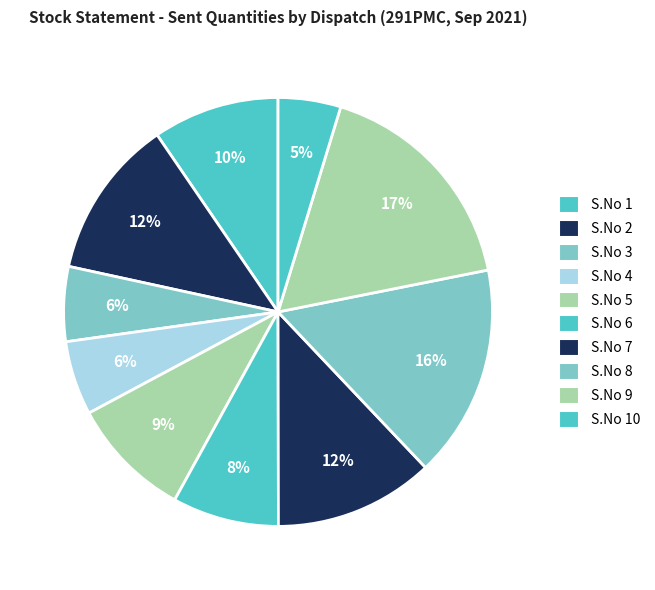

How many segments does this pie chart have?

10